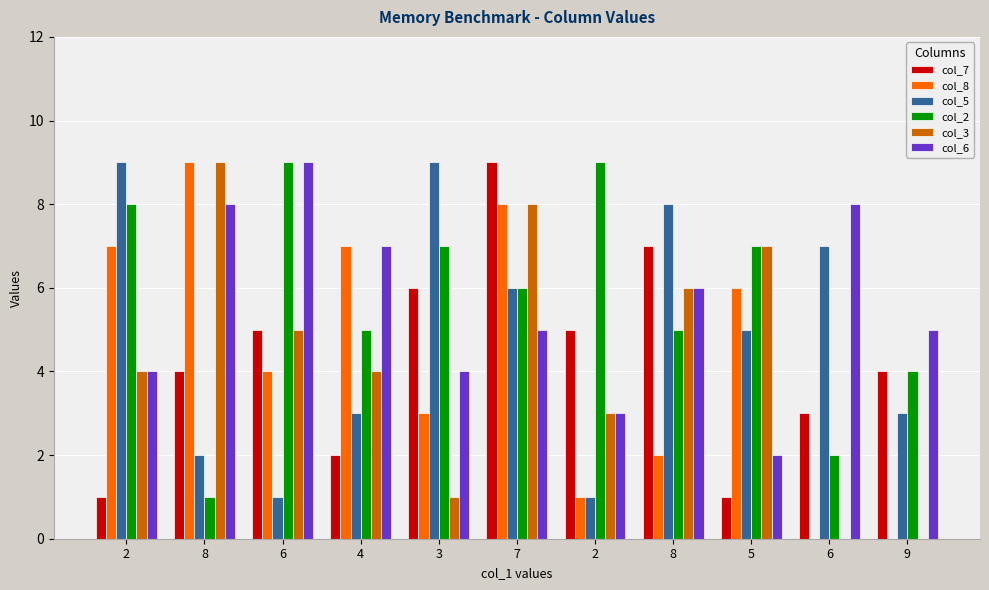

Is it true that col_6 equals 4 at 2?

False